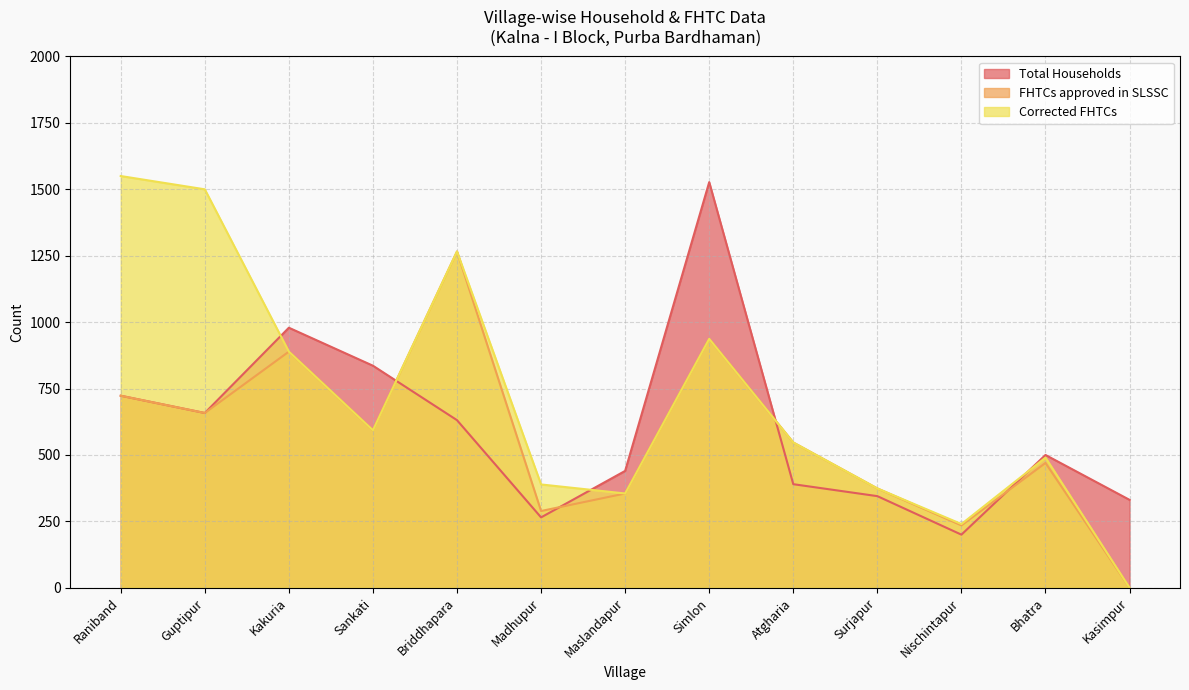

Reading left to right, list all the values displayed in this chart.

Total Households: Raniband=723	Guptipur=658	Kakuria=979	Sankati=836	Briddhapara=631	Madhupur=265	Maslandapur=440	Simlon=1527	Atgharia=390	Surjapur=345	Nischintapur=200	Bhatra=500	Kasimpur=331
FHTCs approved in SLSSC: Raniband=723	Guptipur=658	Kakuria=889	Sankati=593	Briddhapara=1266	Madhupur=289	Maslandapur=355	Simlon=937	Atgharia=547	Surjapur=374	Nischintapur=235	Bhatra=470	Kasimpur=0
Corrected FHTCs: Raniband=1550	Guptipur=1500	Kakuria=889	Sankati=593	Briddhapara=1266	Madhupur=389	Maslandapur=355	Simlon=937	Atgharia=547	Surjapur=374	Nischintapur=240	Bhatra=490	Kasimpur=0